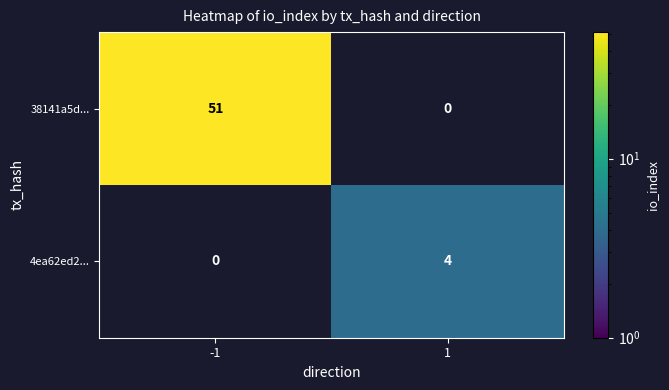

At how many categories does at least one series exceed 44?

1